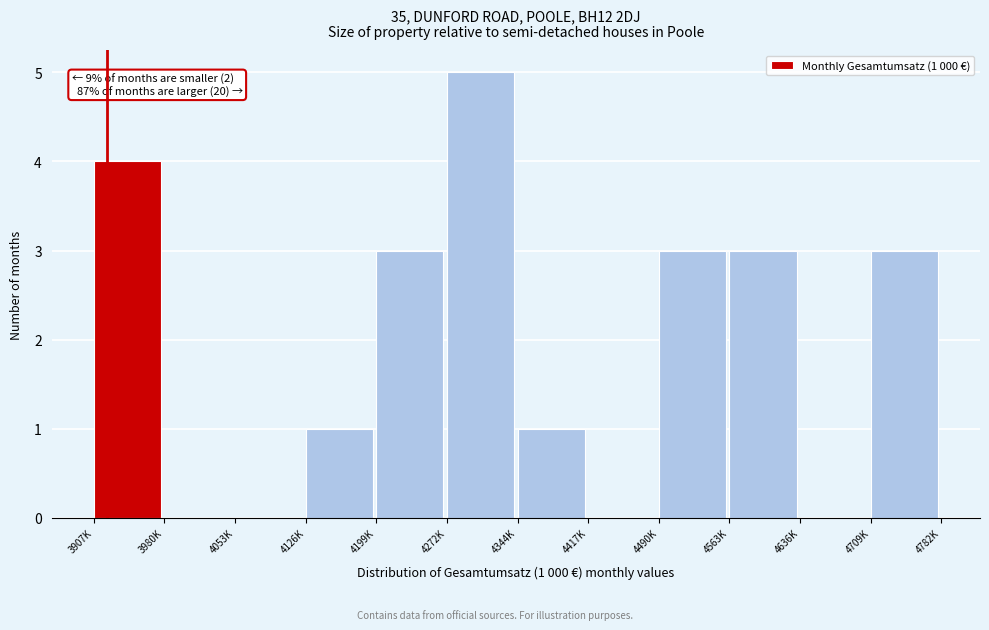

Reading left to right, what are all the values shown in this chart?

3907K=4	3980K=0	4053K=0	4126K=1	4199K=3	4272K=5	4344K=1	4417K=0	4490K=3	4563K=3	4636K=0	4709K=3